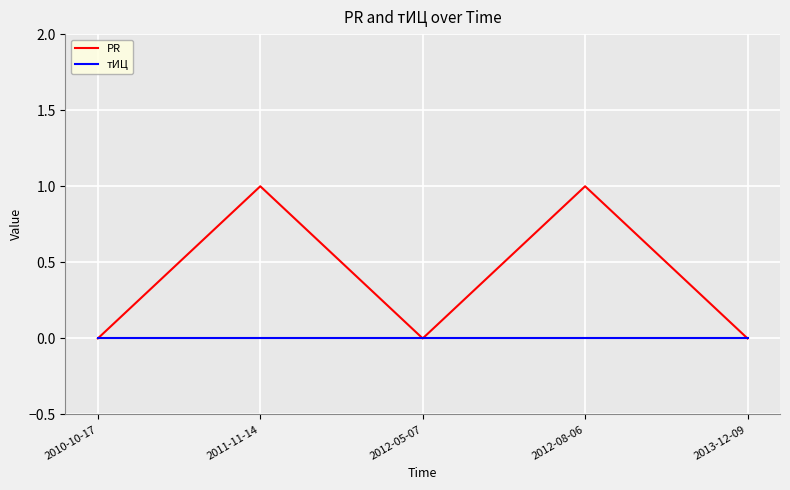

What are all the series names shown in the legend?

PR, тИЦ